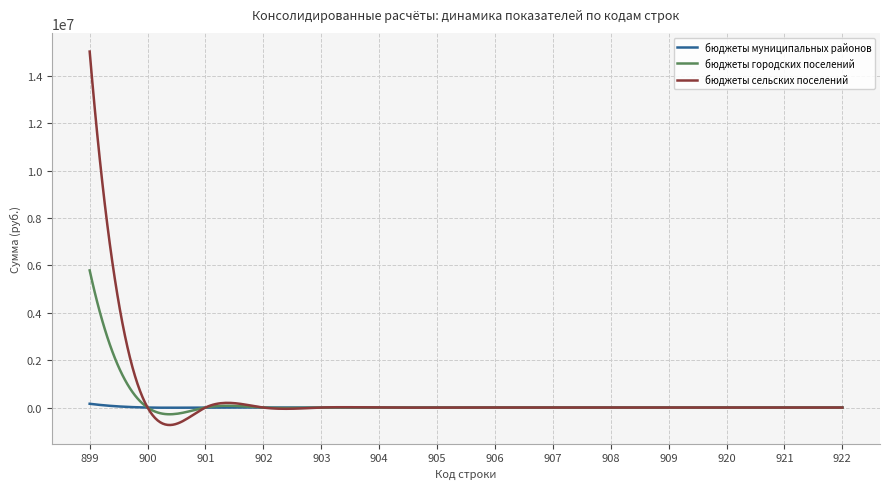

What is the lowest value of the бюджеты сельских поселений series?

-736961.3